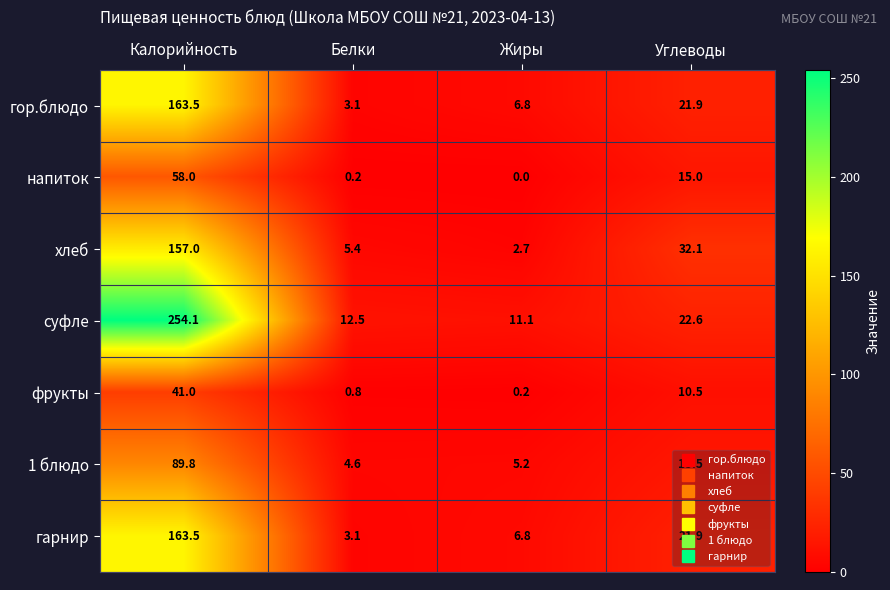

What is the average value of the гарнир series?

48.8